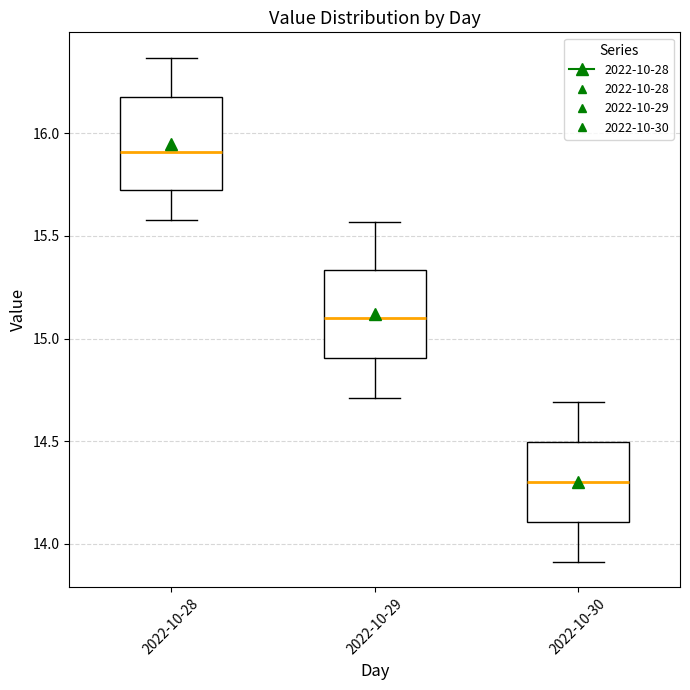

Reading left to right, transcribe this box plot: for each box, give where its median line is, the range the box spans, and where its two whiskers end, as read against the y-axis. The values are not printed on the chart, so give them approximately, as read against the axis.

2022-10-28: median 15.90, box 15.70 to 16.20, whiskers 15.60 to 16.35
2022-10-29: median 15.10, box 14.90 to 15.35, whiskers 14.70 to 15.55
2022-10-30: median 14.30, box 14.10 to 14.50, whiskers 13.90 to 14.70